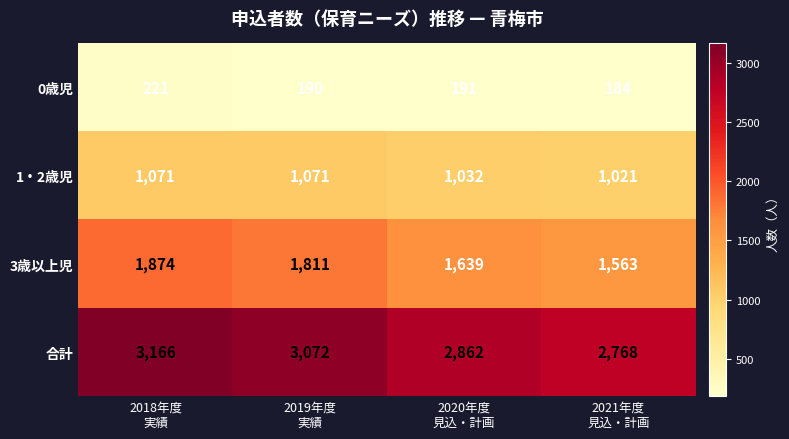

How many data points does each series have?

4